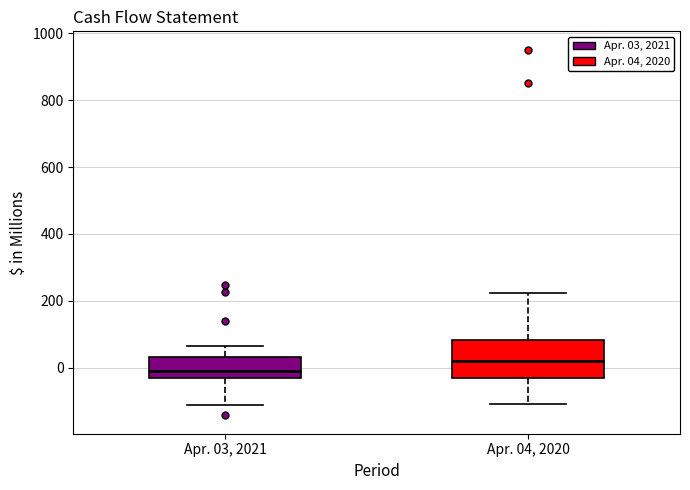

Where does the median line of the box for Apr. 03, 2021 sit on the y-axis? The values are not printed on the chart, so give them approximately, as read against the axis.

0